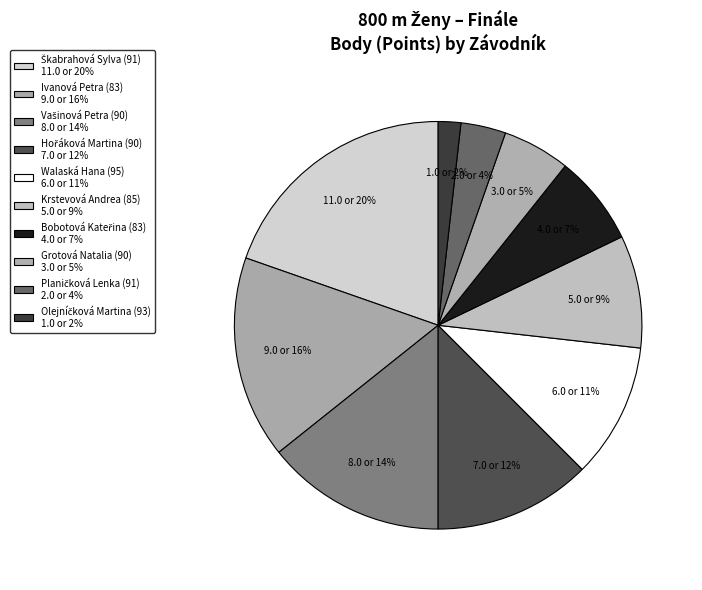

To the nearest percent, what is the difference between the Ivanová Petra (83) and Vašinová Petra (90) slice percentages?

2%